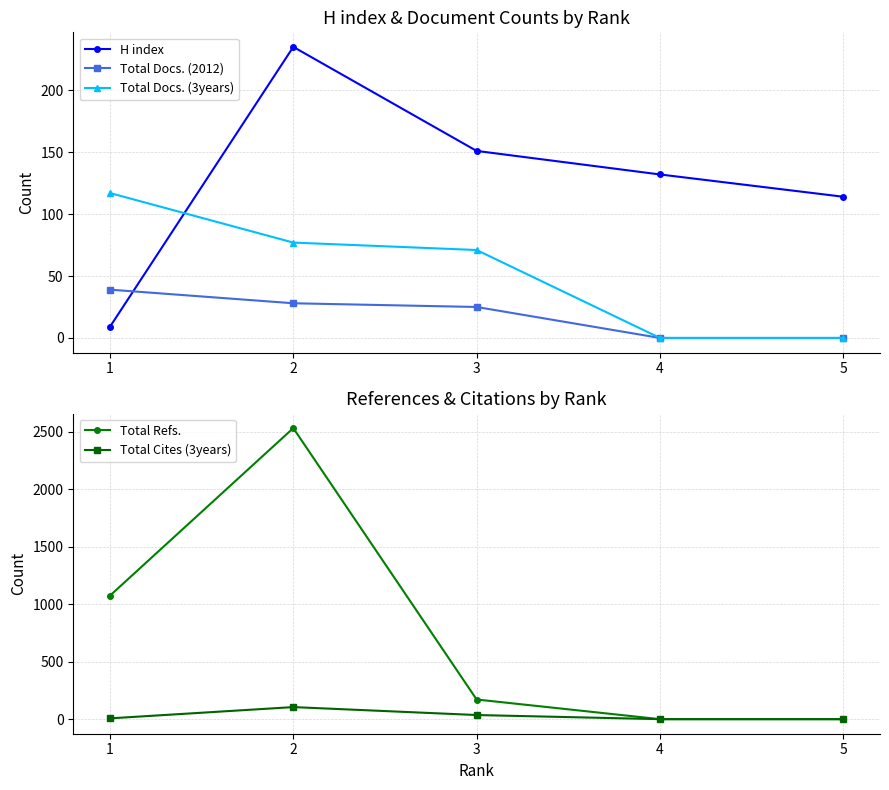

At how many categories does at least one series exceed 941?

2